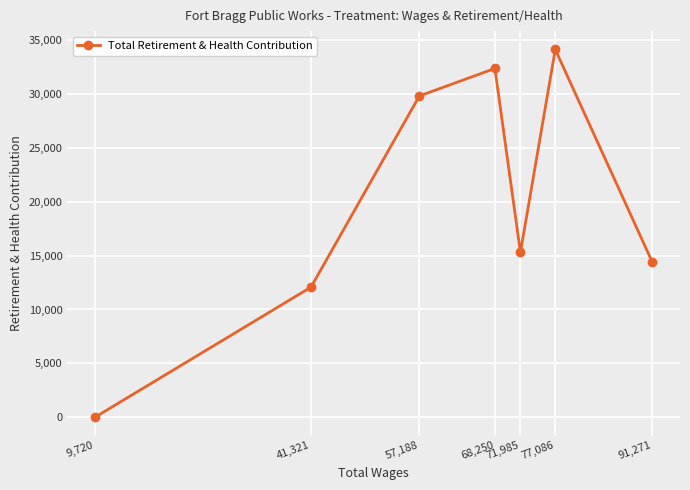

How many lines are shown in the chart?

1